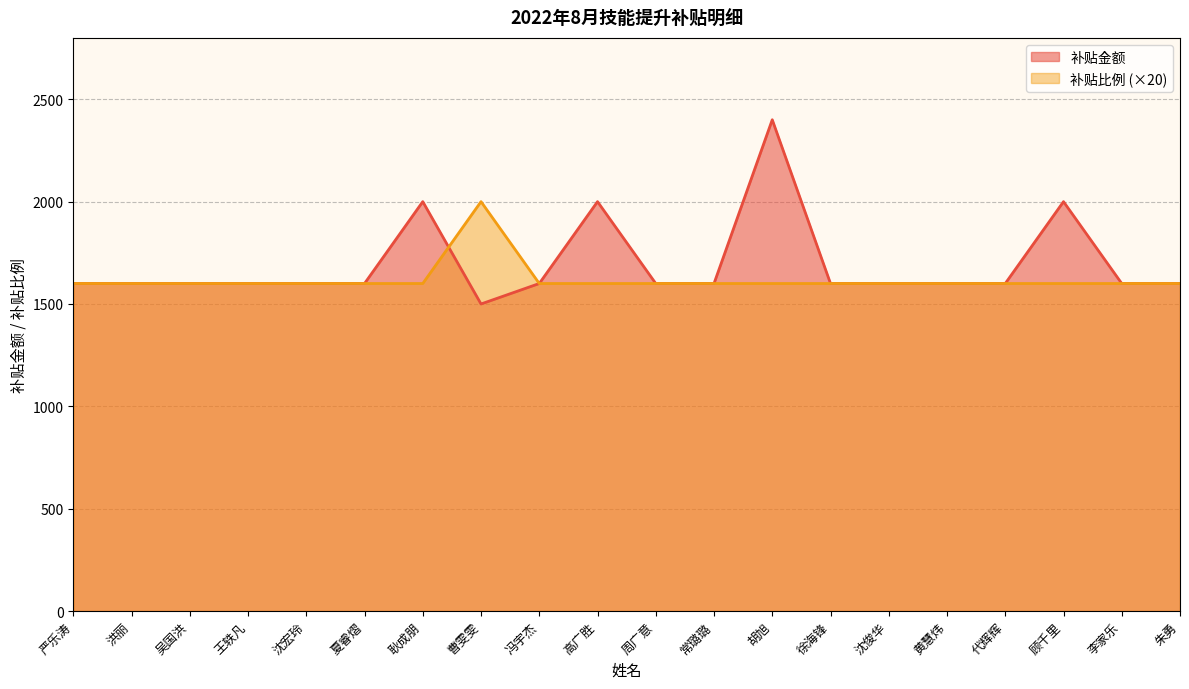

What is the greatest value displayed?

2400